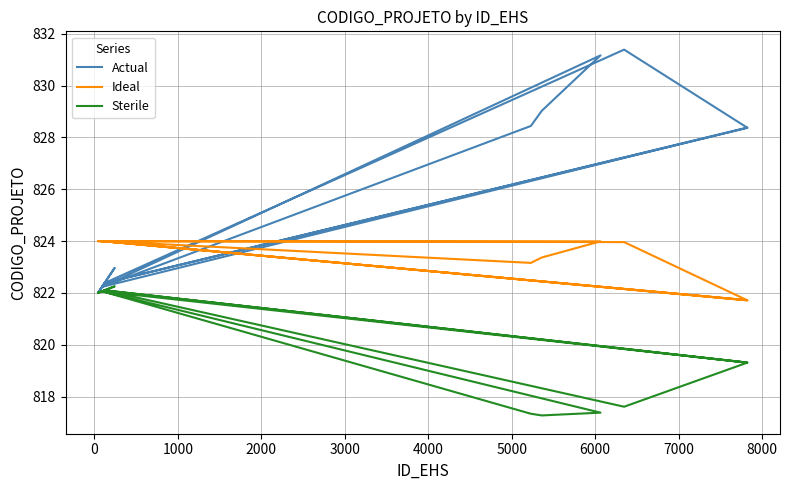

List the series in order of their peak value, highest first.

Actual, Ideal, Sterile